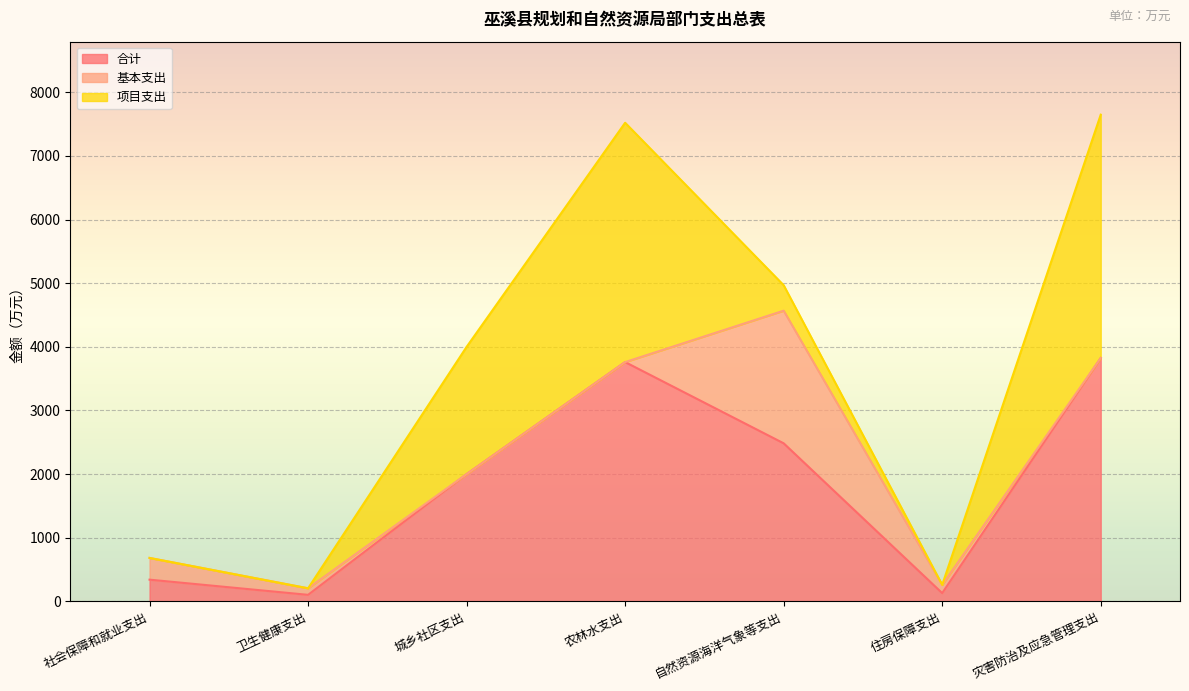

Is the value of 合计 at 住房保障支出 greater than the value of 项目支出 at 卫生健康支出?

Yes